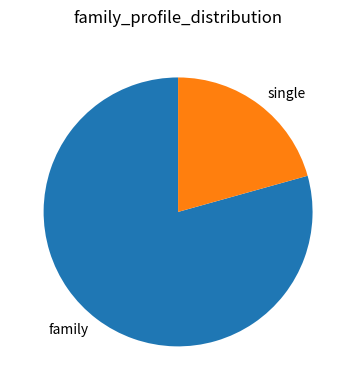

Rank the categories by value from highest to lowest.

family, single